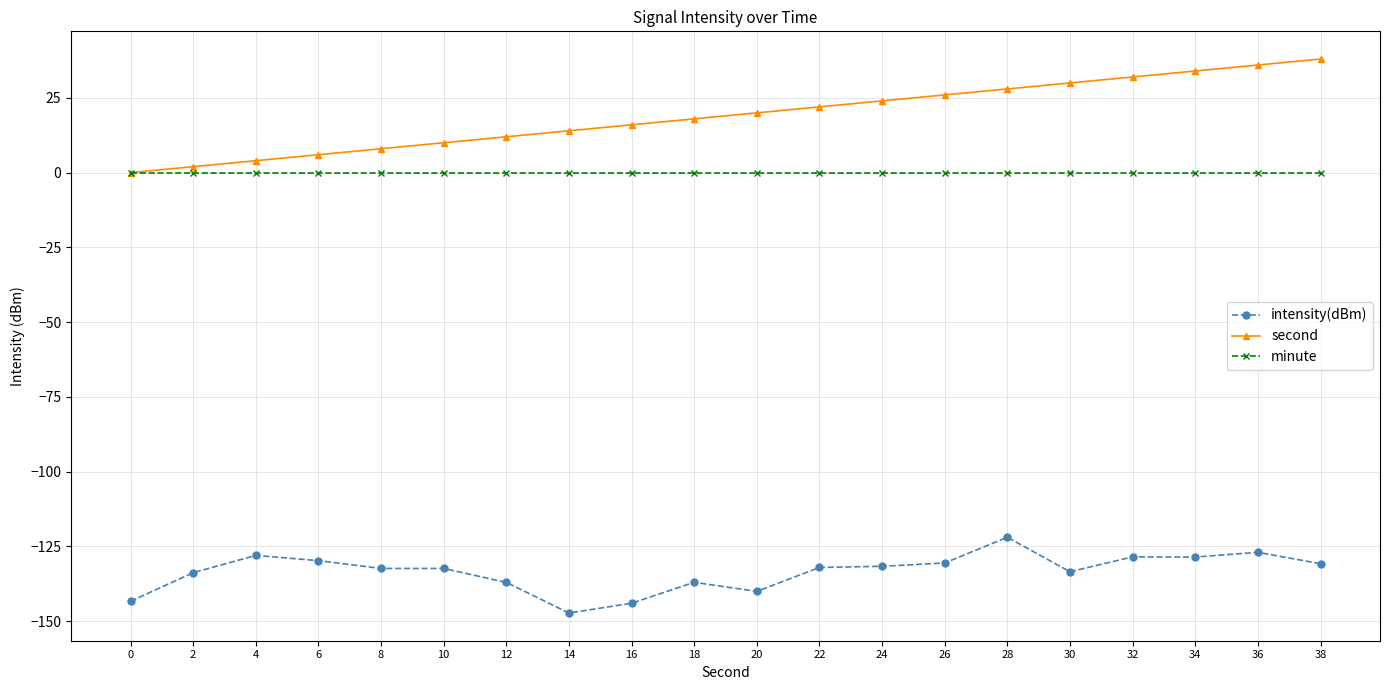

What is the value of the intensity(dBm) point at the 10th from the left?

-137.0